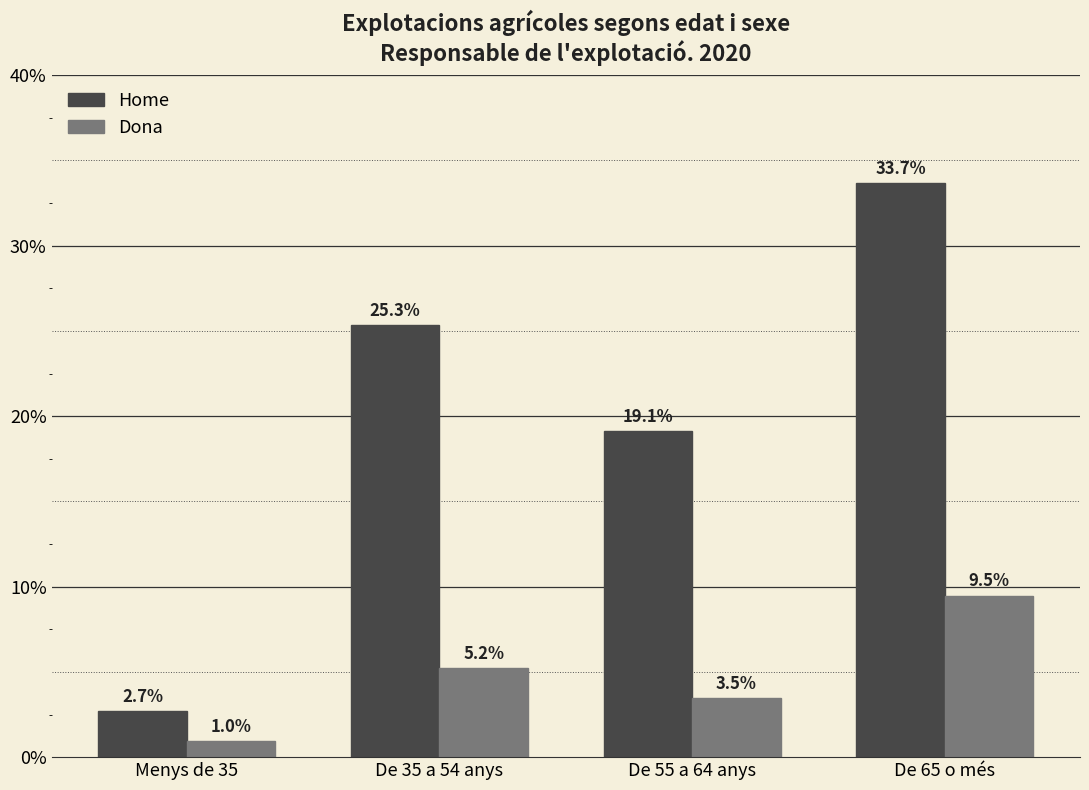

What is the label of the 1st bar from the right?

De 65 o més